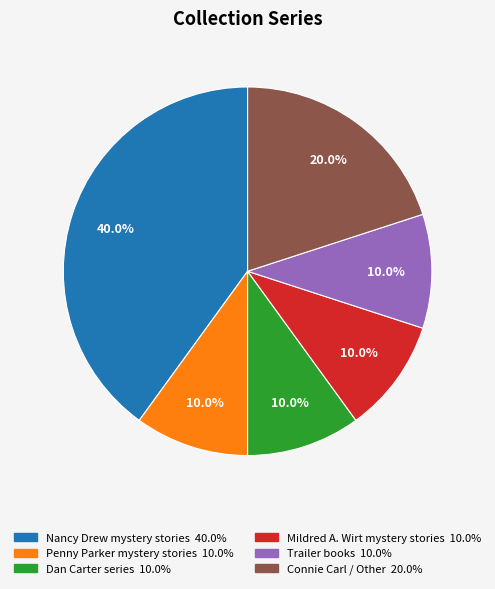

Does Dan Carter series represent more than half of the total?

No